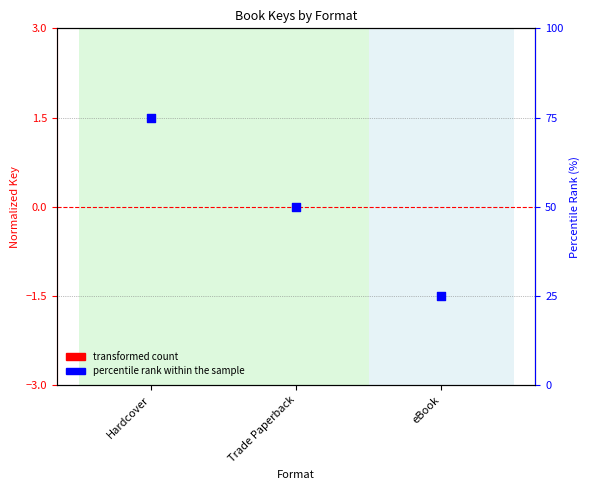

At how many categories does at least one series exceed 12?

3